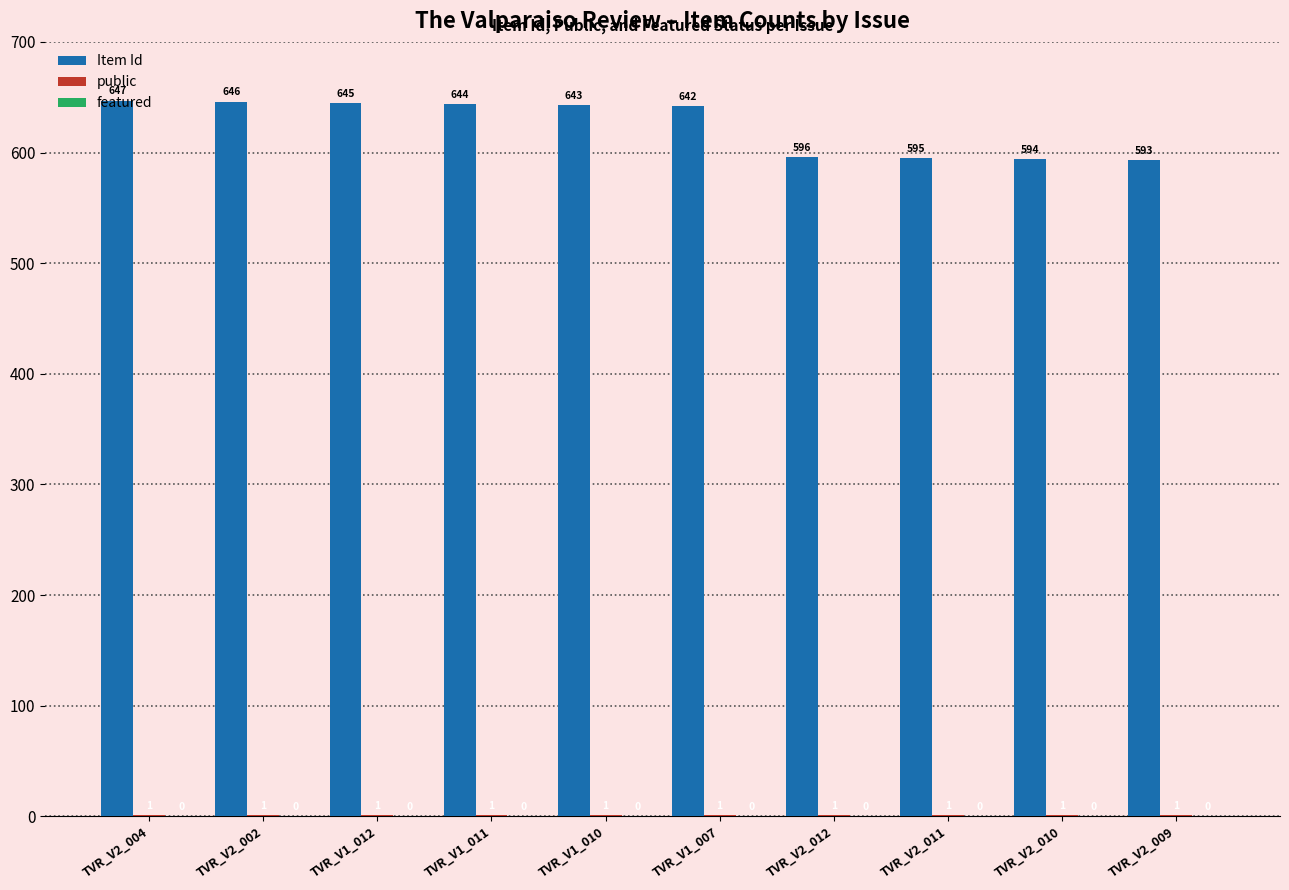

Are the bars grouped side by side (vs. stacked)?

Yes